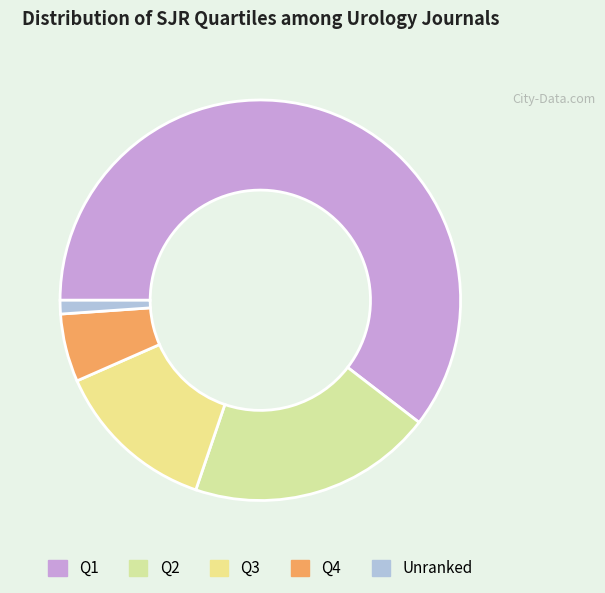

What percentage is the Q4 slice, to the nearest percent?

5%